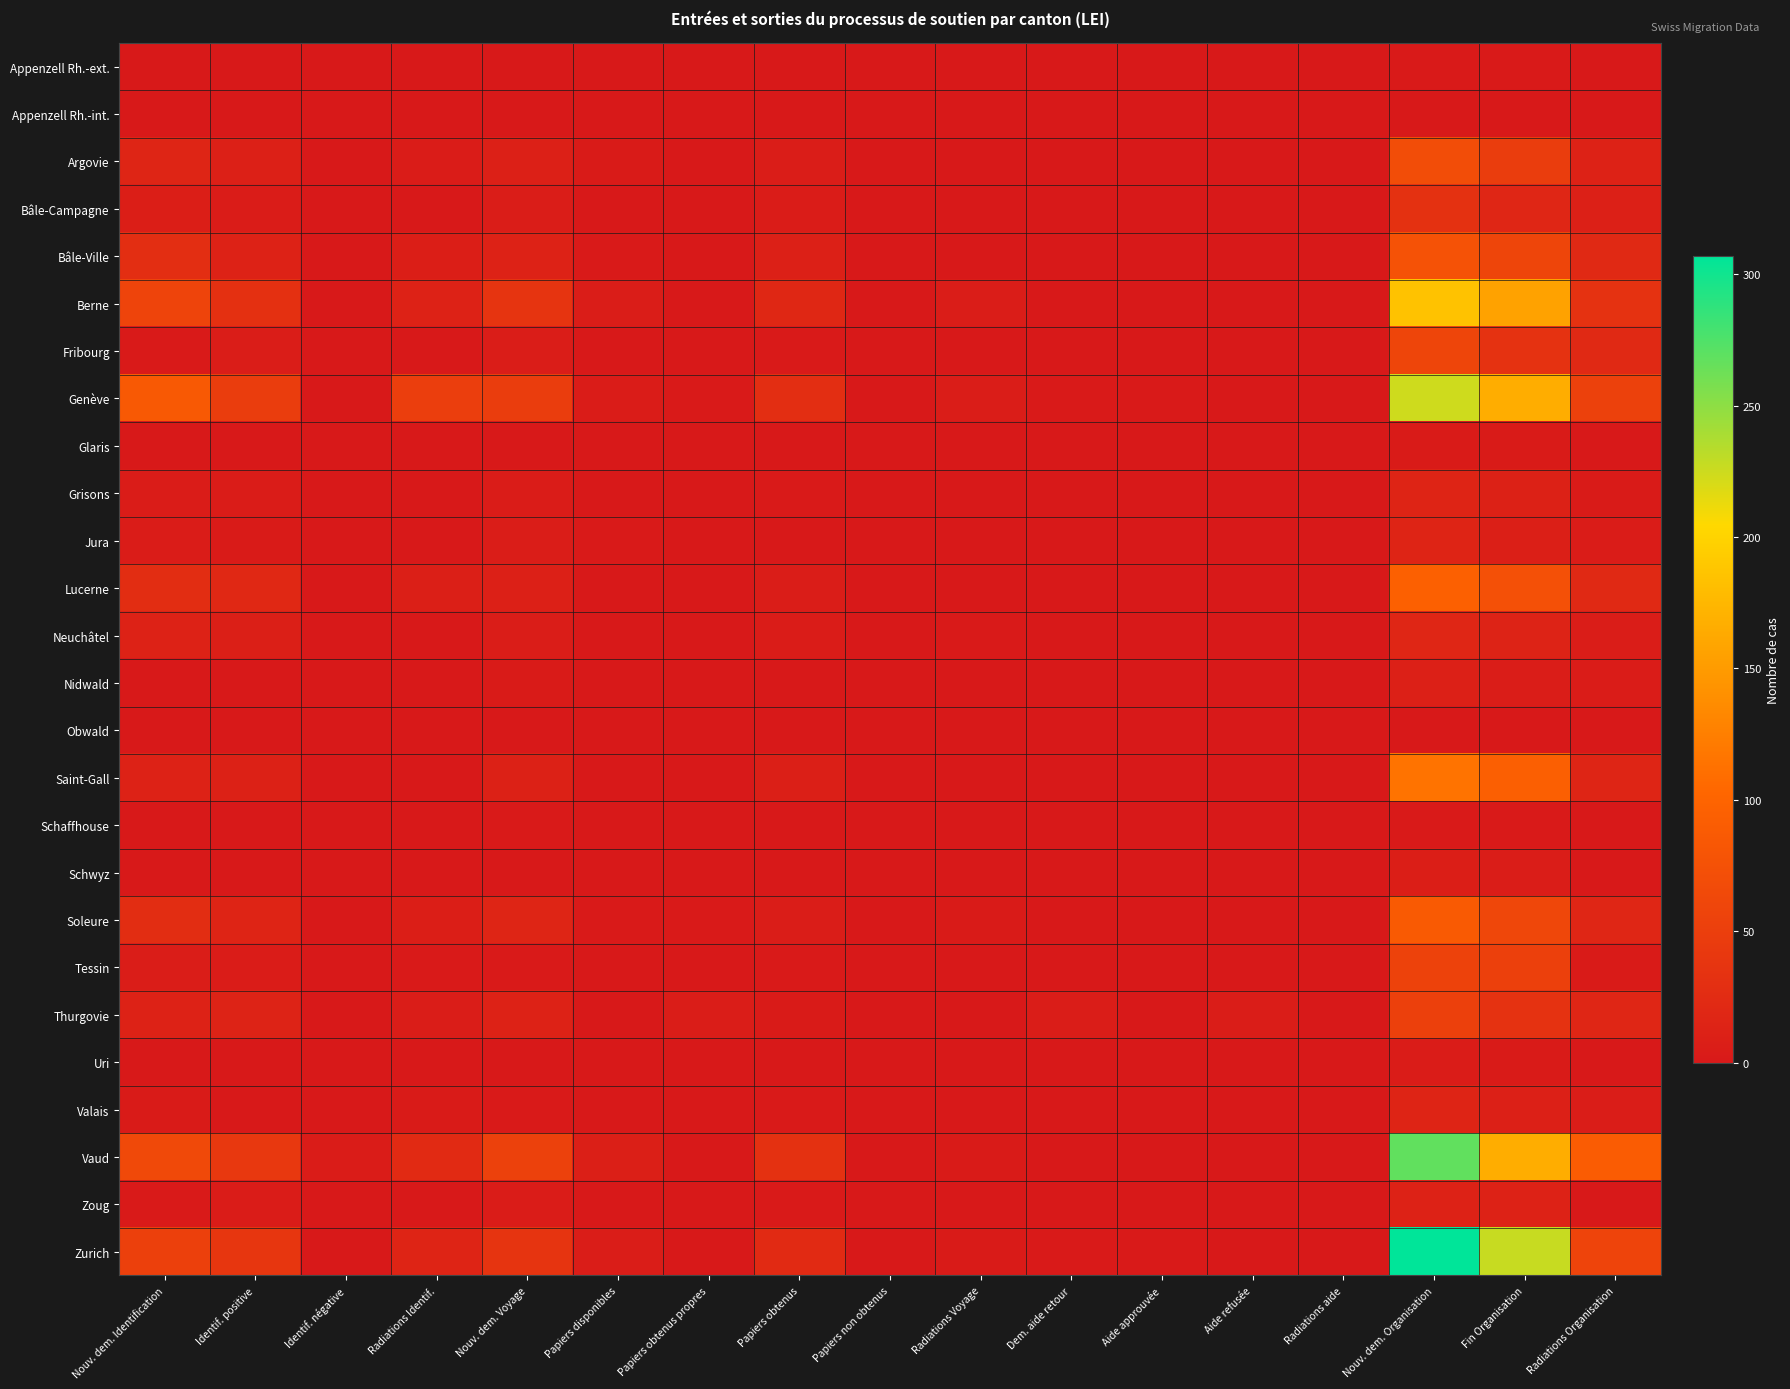

At which category is the sum across all series the highest?

Nouv. dem. Organisation